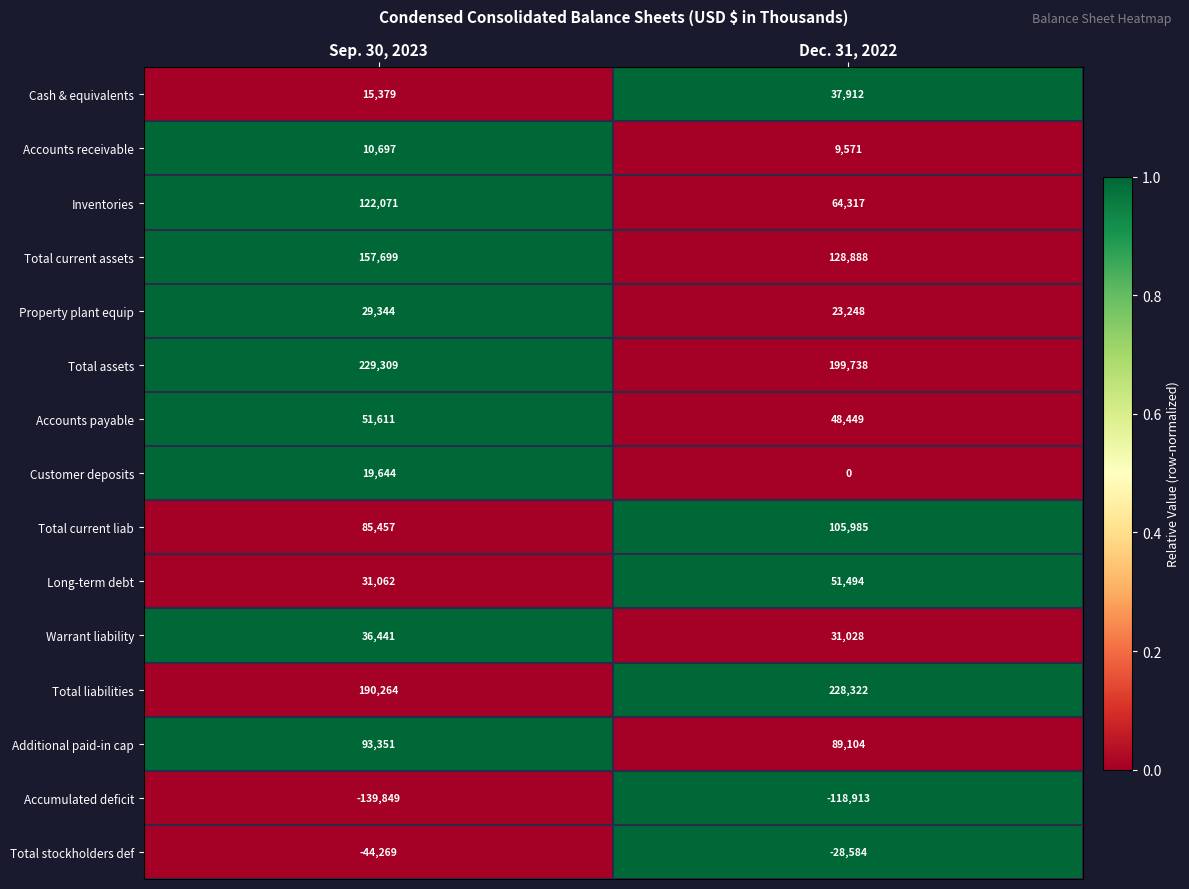

What is the greatest value displayed?

229309